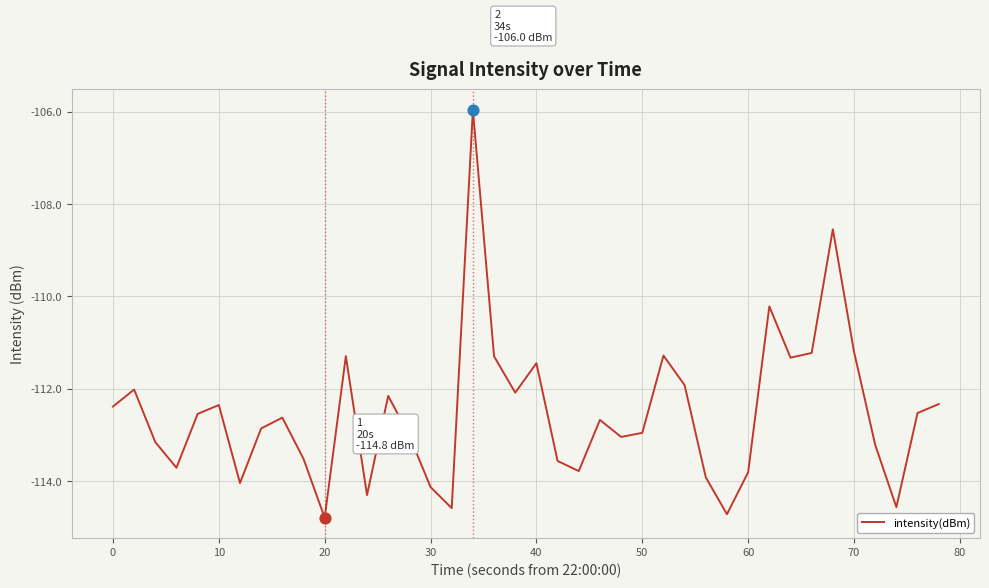

What is the minimum value shown in the chart?

-114.8